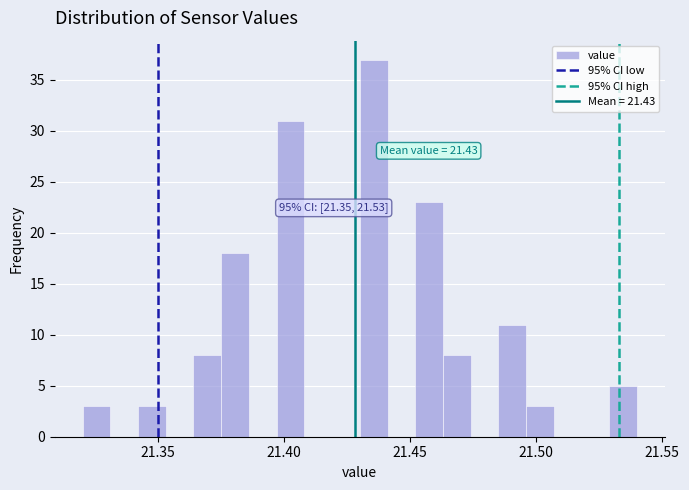

Read against the x-axis, roughly where is the centre of the tallest bar?

21.435